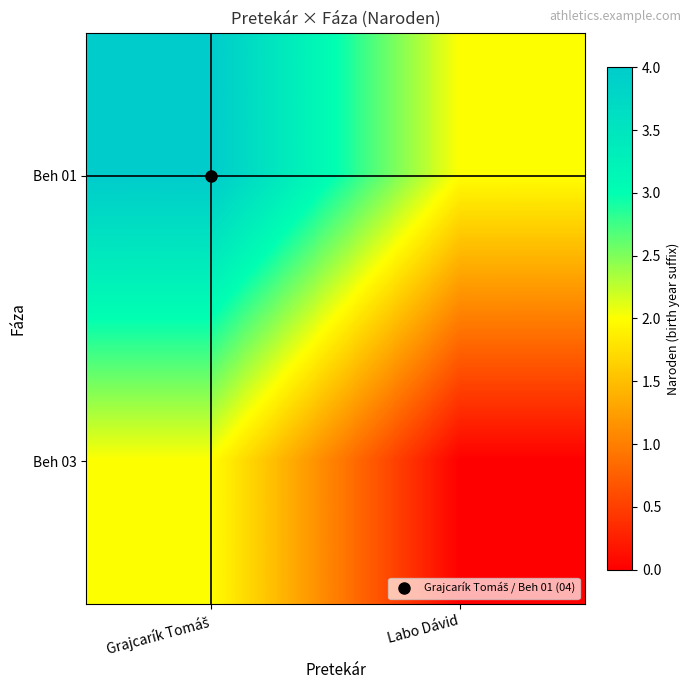

How many data points does each series have?

2